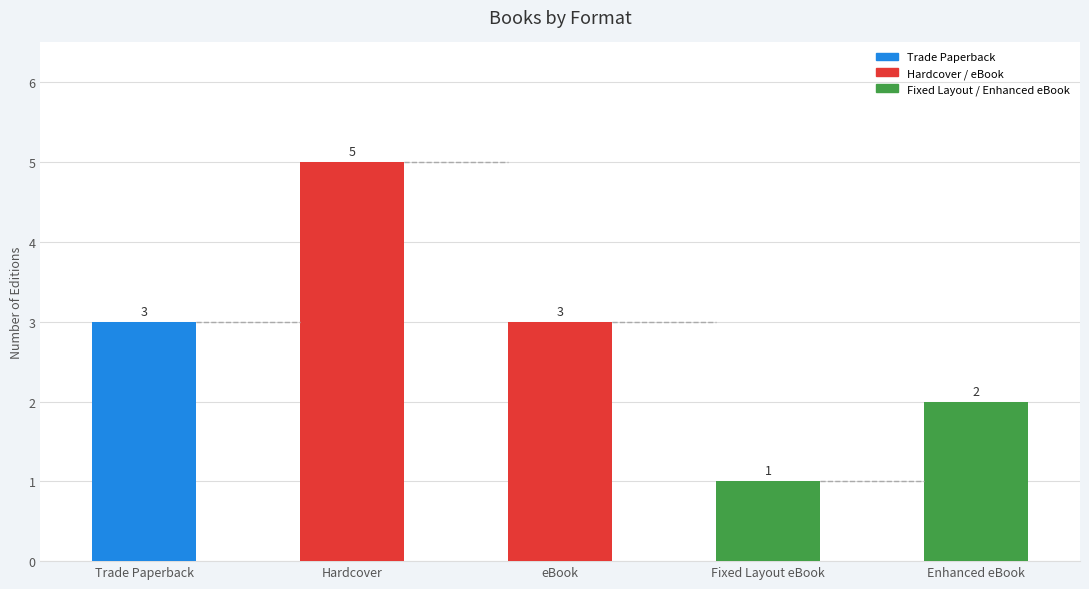

What is the sum of the values at eBook and Enhanced eBook?

5